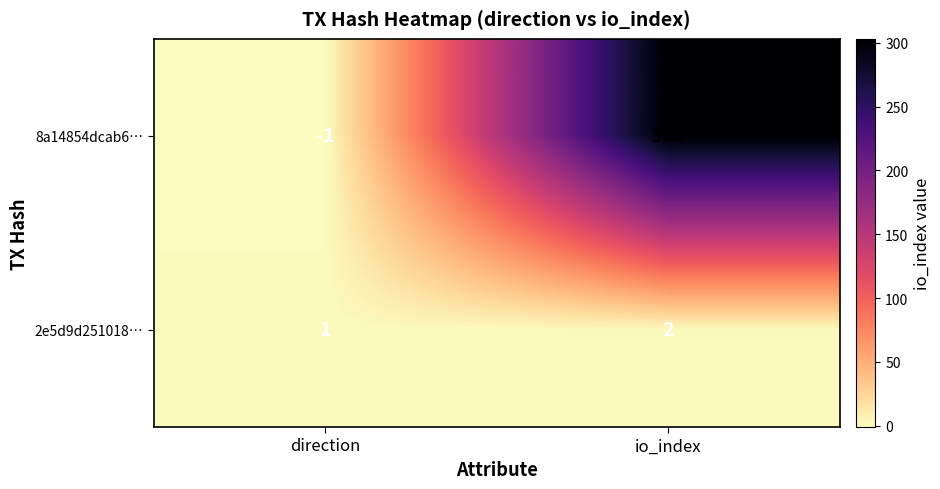

True or false: 8a14854dcab6… has a value of 303 at io_index.

True